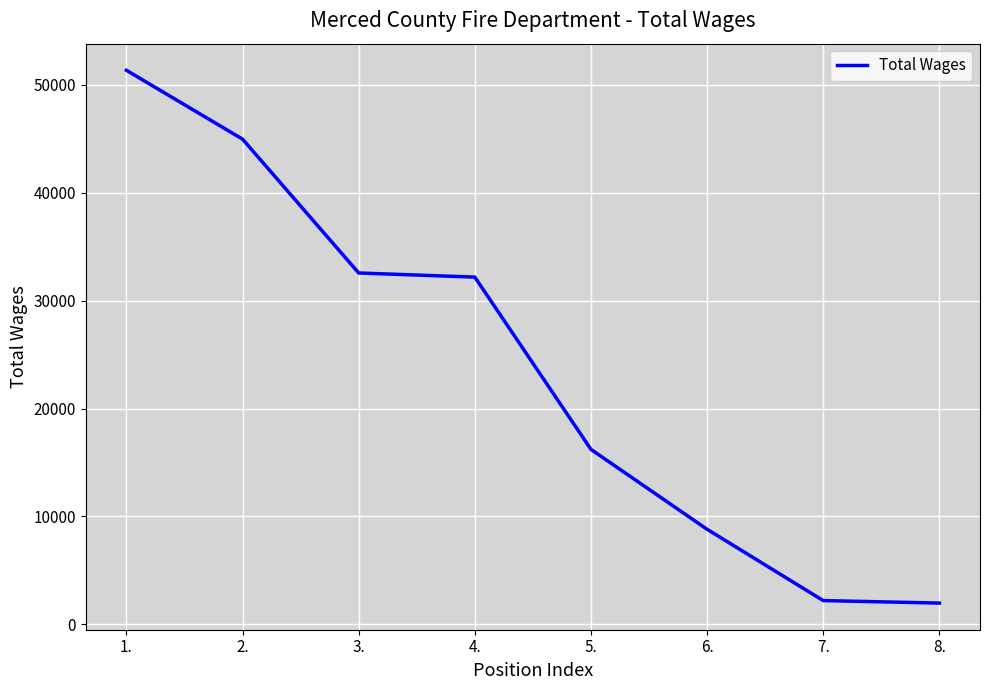

At which category does the chart reach its peak across all series?

1.